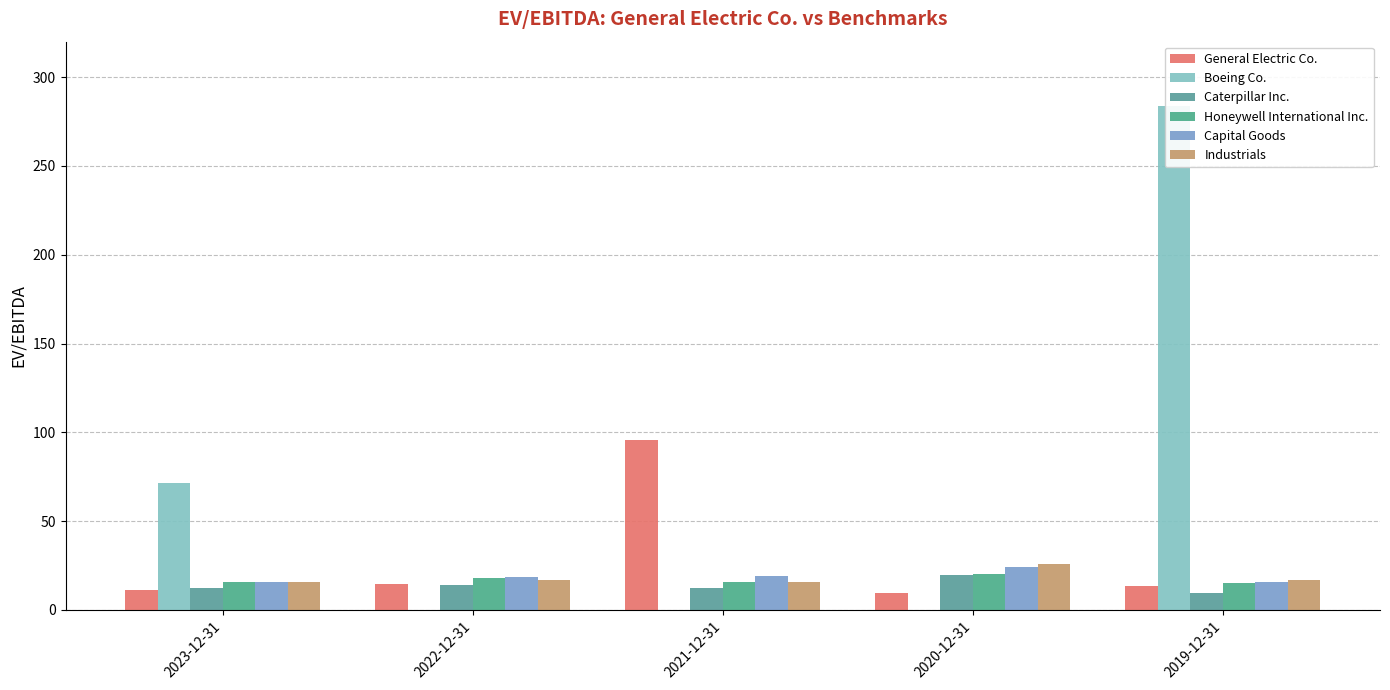

What is the sum of the Honeywell International Inc. values at 2020-12-31 and 2023-12-31?

35.8